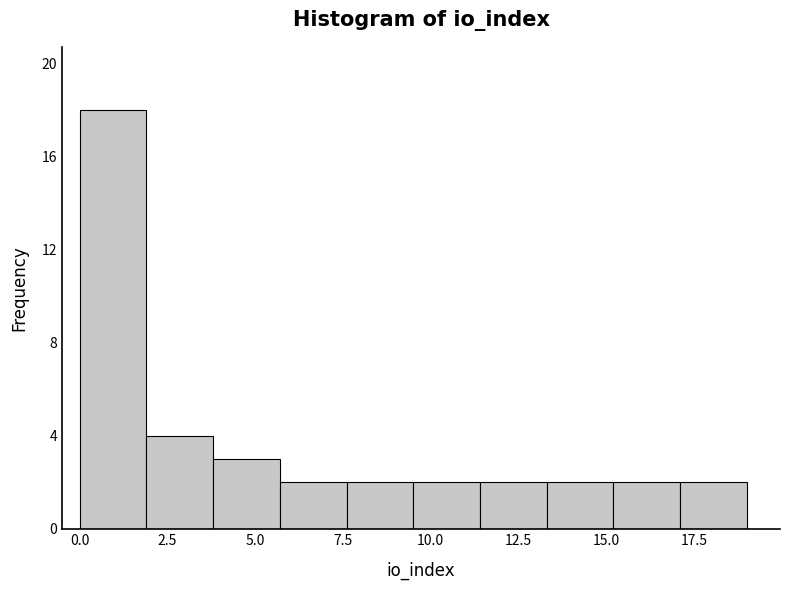

Read against the x-axis, roughly where is the centre of the tallest bar?

1.0